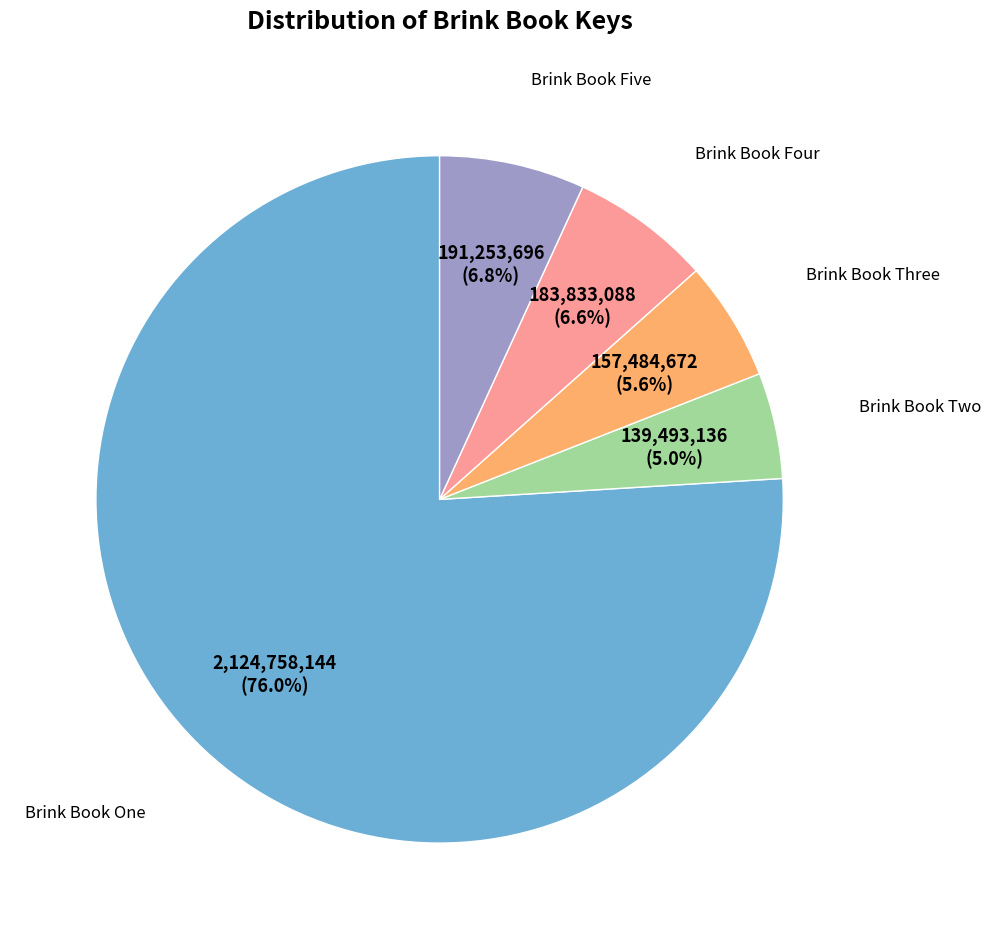

Does any single category account for the majority?

Yes